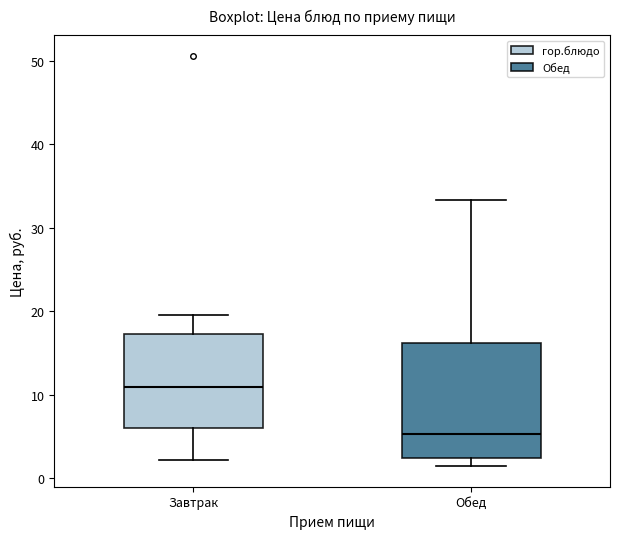

Reading left to right, read every box against the y-axis: the position of its median line, the range the box covers, and the ends of its whiskers. The values are not printed on the chart, so give them approximately, as read against the axis.

Завтрак: median 11, box 6 to 17, whiskers 2 to 20
Обед: median 5, box 2 to 16, whiskers 1 to 33